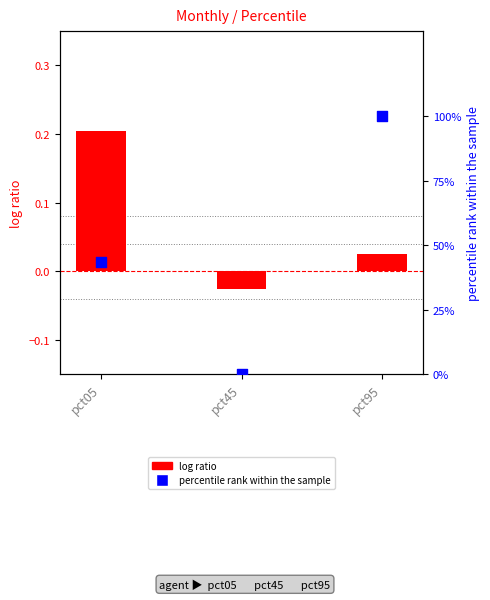

Is the value of Feb (percentile rank) at pct45 greater than the value of Jan (log ratio) at pct05?

No